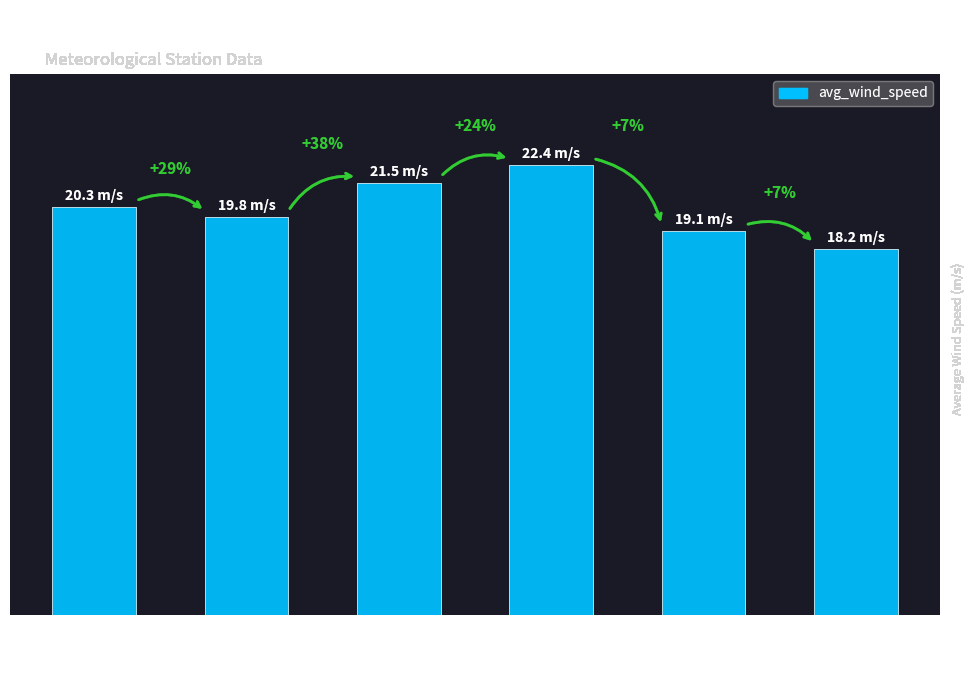

Are the bars horizontal?

No